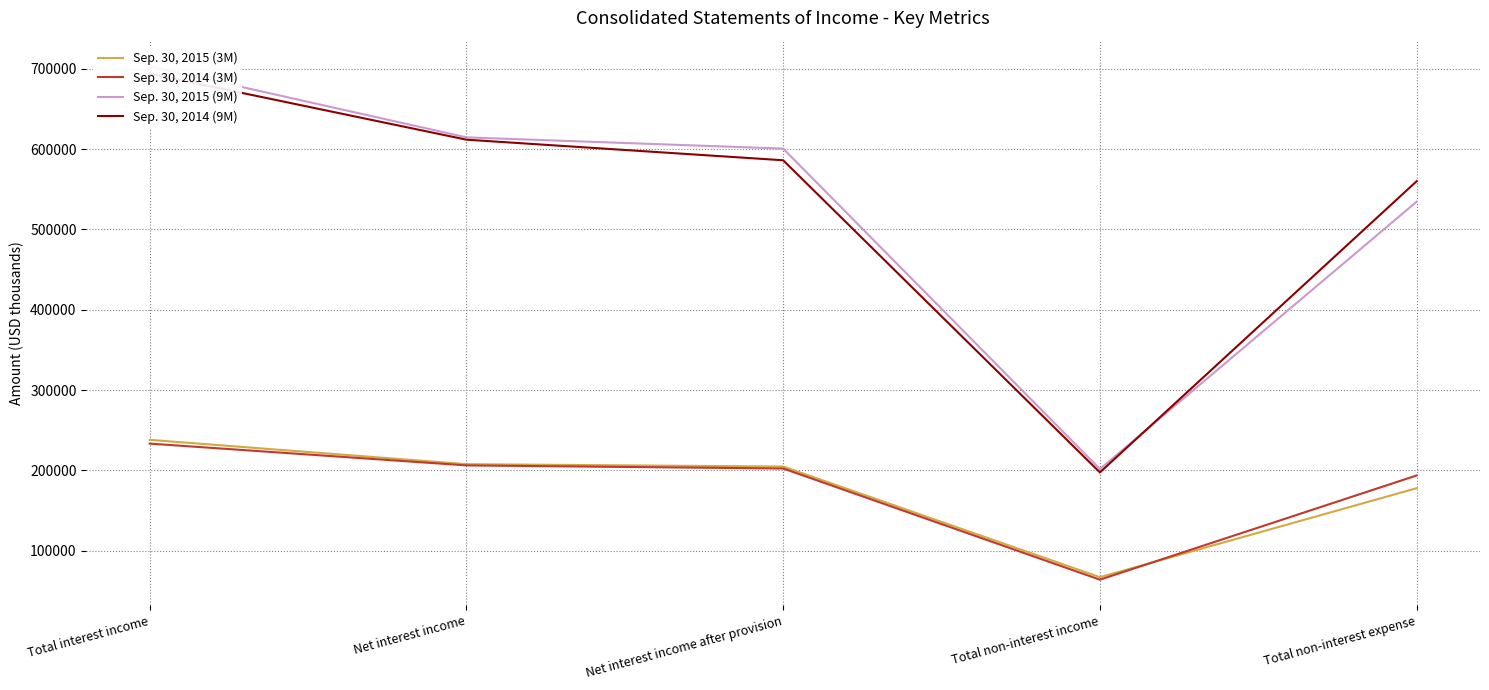

How many data points in Sep. 30, 2015 (9M) are less than 600708?

2